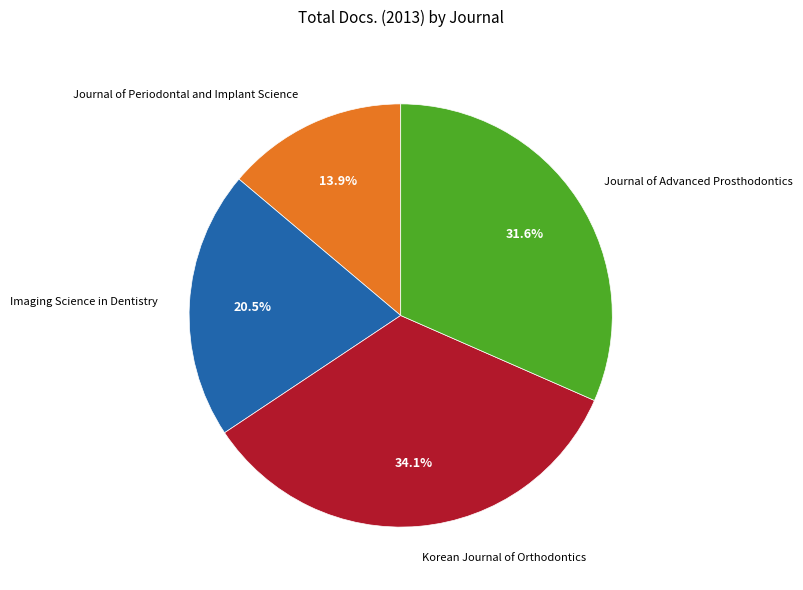

Which slice is the largest?

Korean Journal of Orthodontics